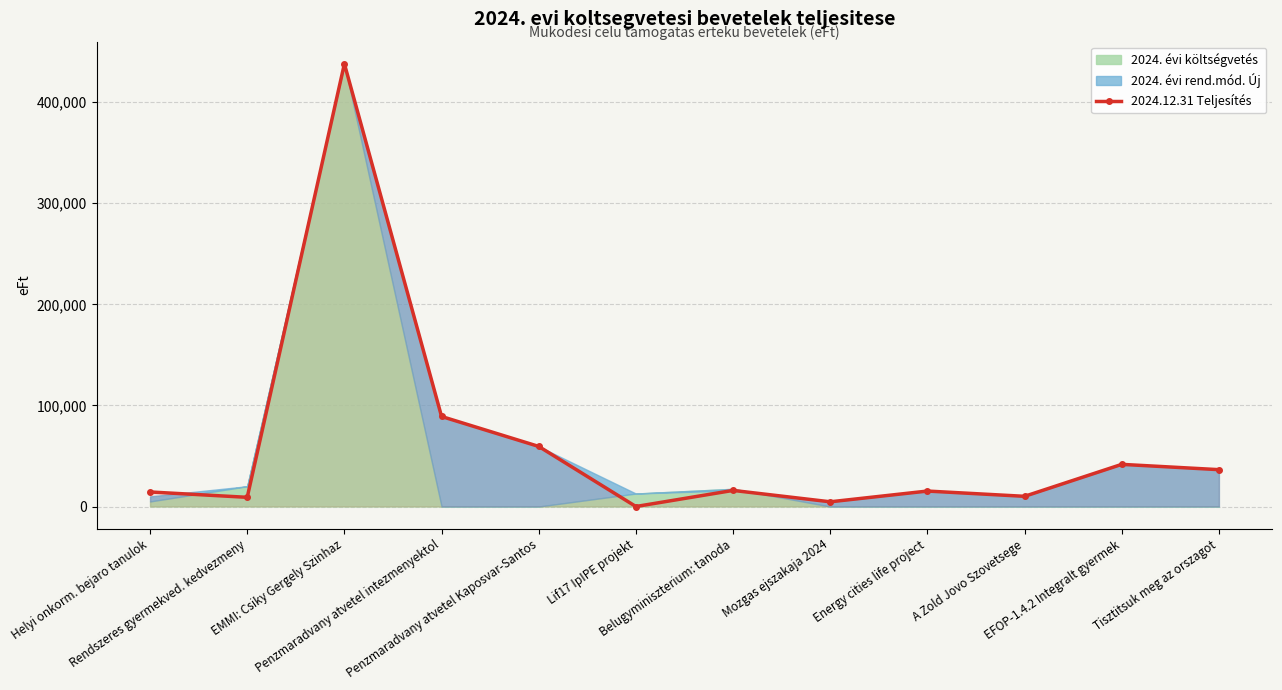

How many points are higher than both their immediate neighbors (excluding endpoints)?

4